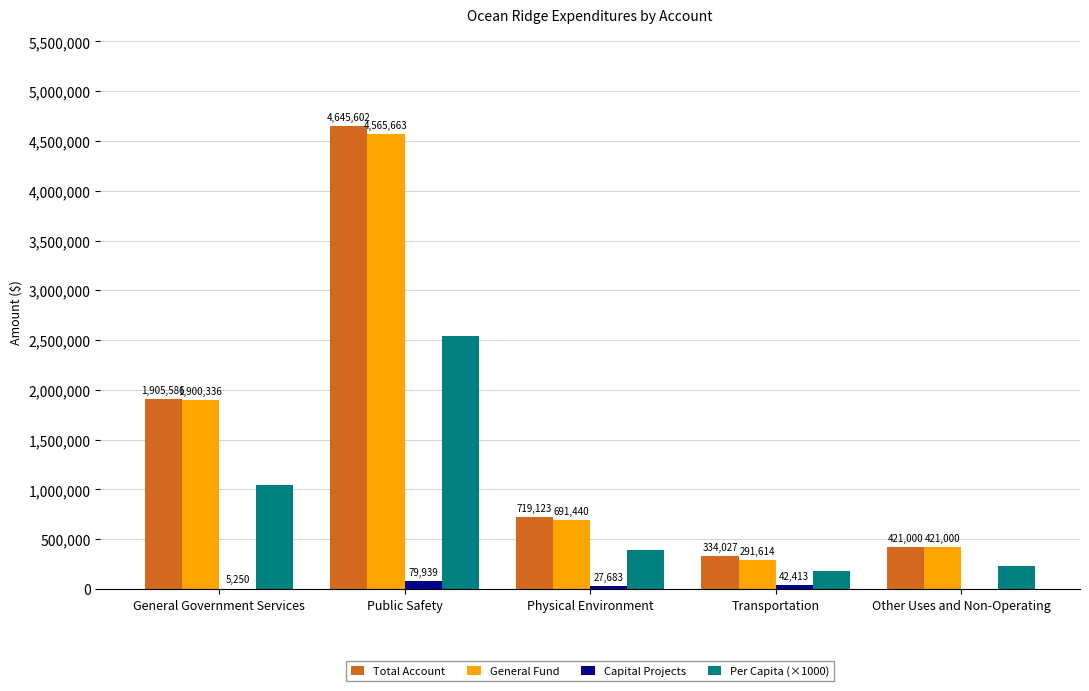

Is the value of Per Capita (×1000) at Physical Environment greater than the value of Capital Projects at Other Uses and Non-Operating?

Yes